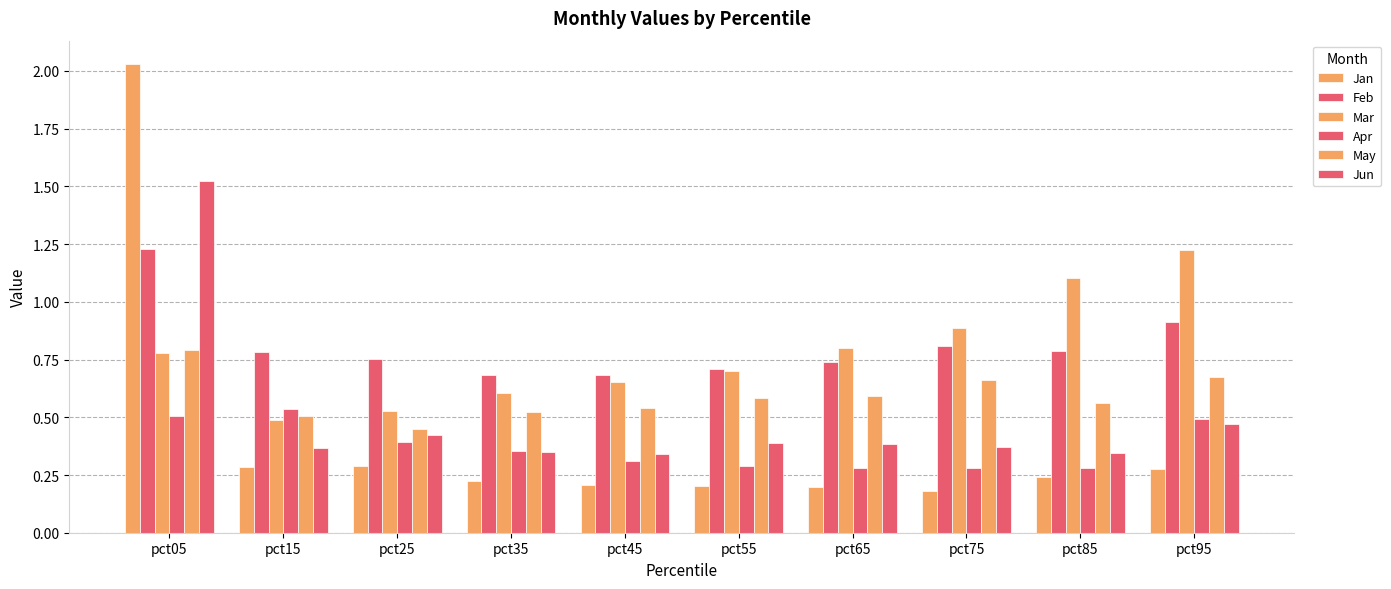

What is the smallest value displayed?

0.2